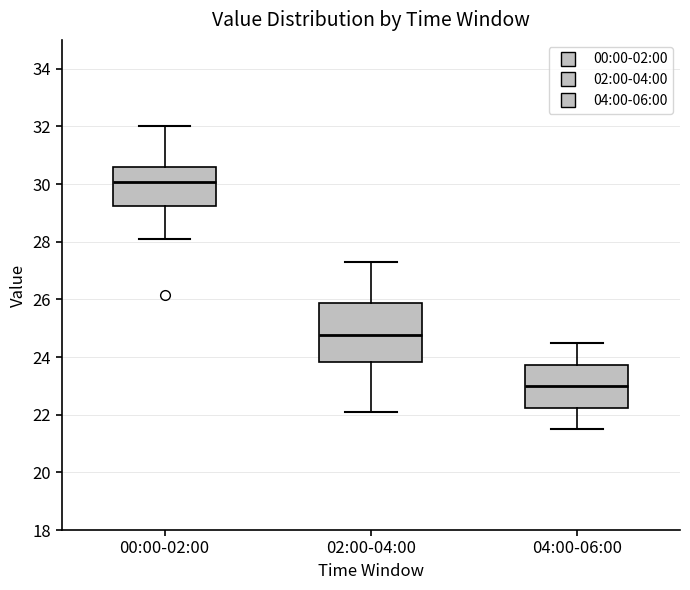

Reading left to right, transcribe this box plot: for each box, give where its median line is, the range the box spans, and where its two whiskers end, as read against the y-axis. The values are not printed on the chart, so give them approximately, as read against the axis.

00:00-02:00: median 30.0, box 29.2 to 30.6, whiskers 28.2 to 32.0
02:00-04:00: median 24.8, box 23.8 to 25.8, whiskers 22.2 to 27.4
04:00-06:00: median 23.0, box 22.2 to 23.8, whiskers 21.6 to 24.6